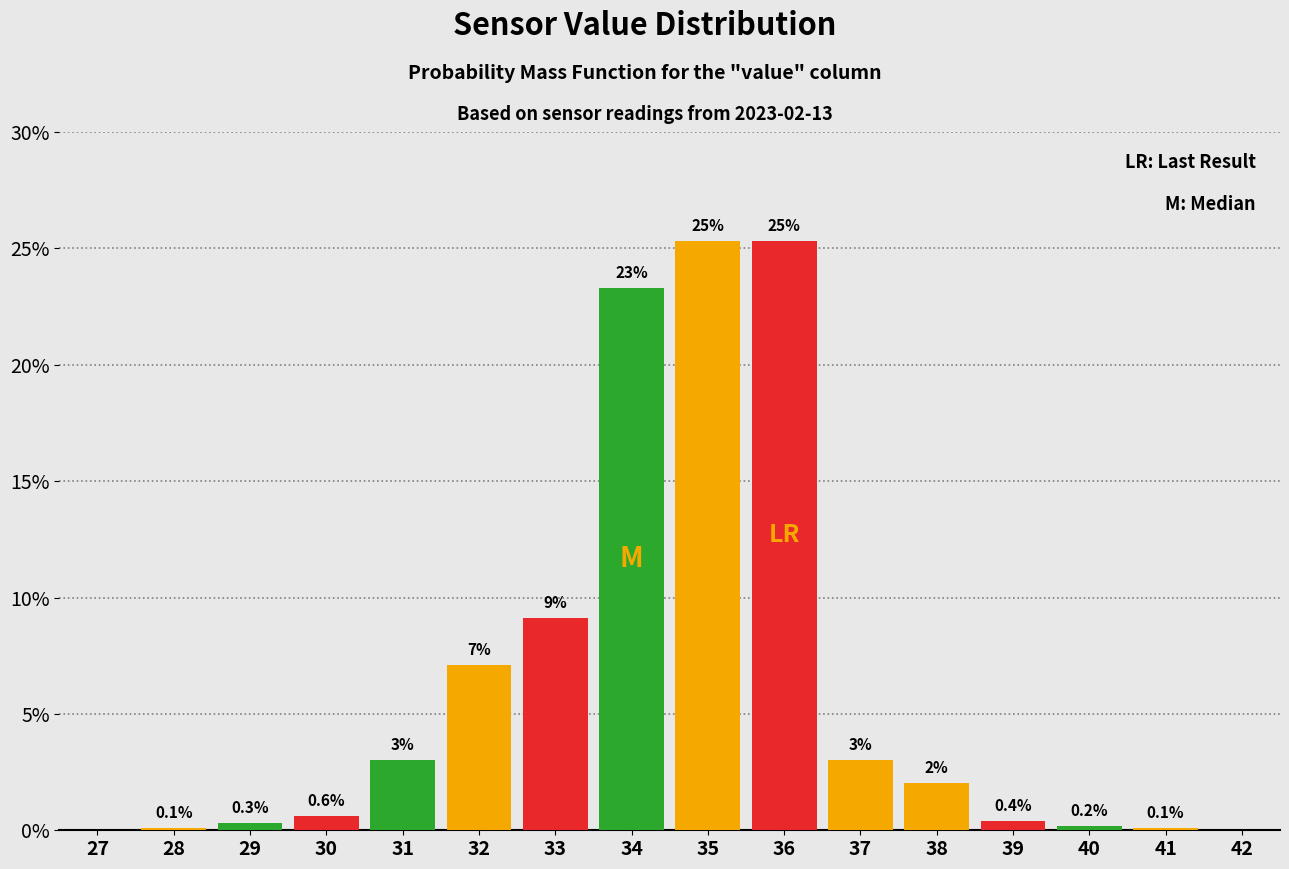

Reading left to right, extract all data points from this chart.

27=0.0	28=0.1	29=0.3	30=0.6	31=3.0	32=7.1	33=9.1	34=23.3	35=25.3	36=25.3	37=3.0	38=2.0	39=0.4	40=0.2	41=0.1	42=0.0